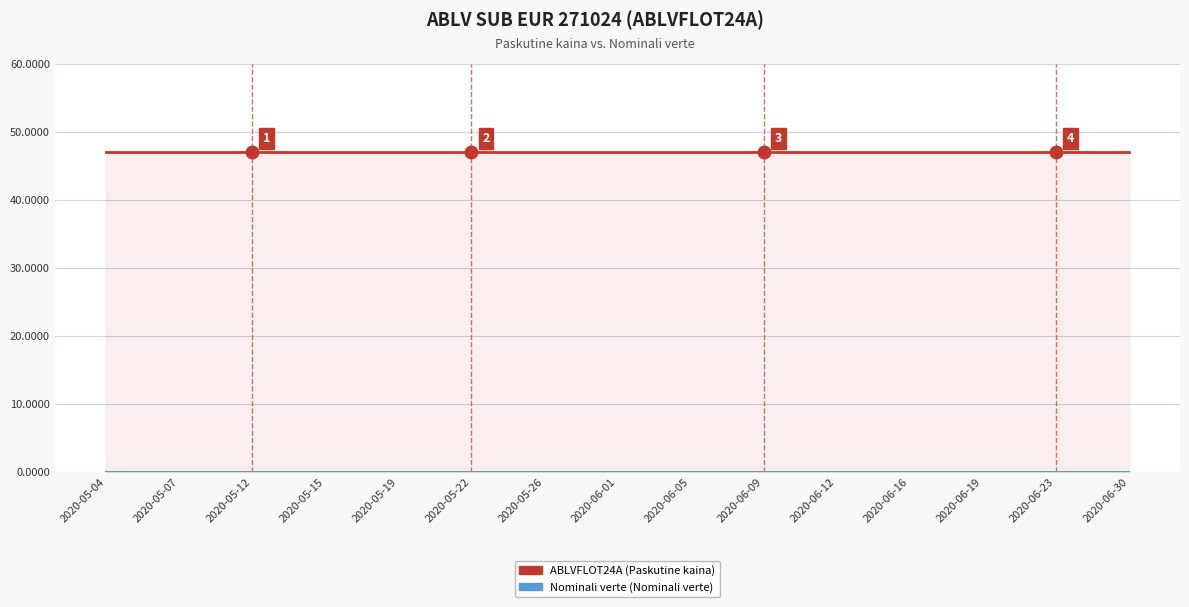

What is the difference between the highest and lowest values at 2020-06-23?

47.0